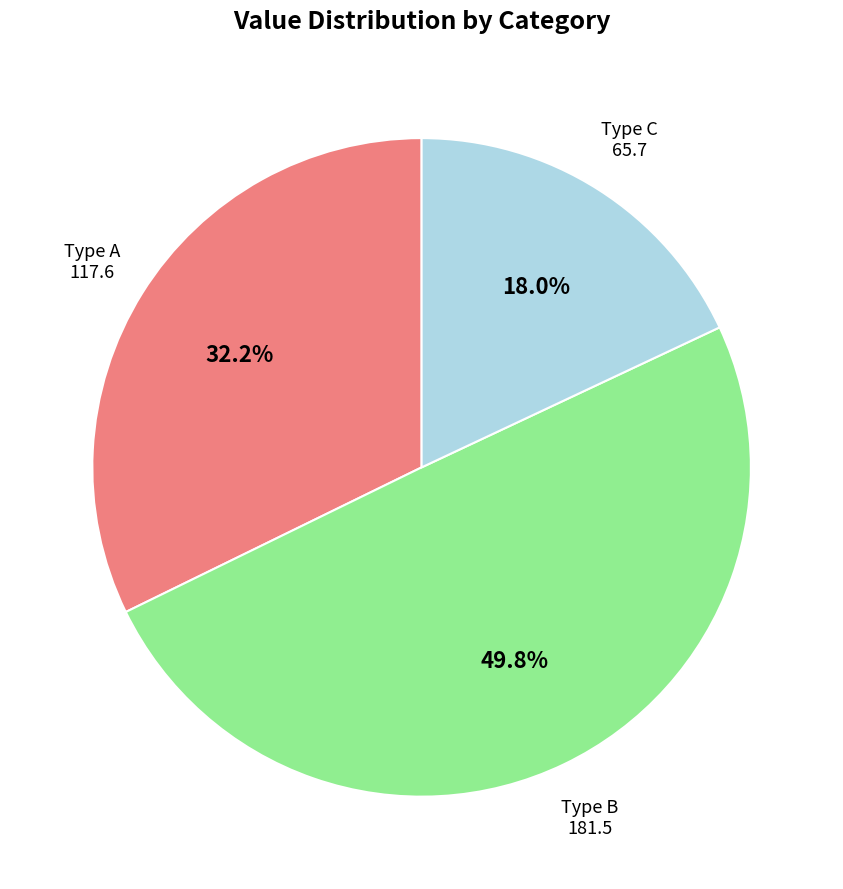

Which slice is the largest?

Type B